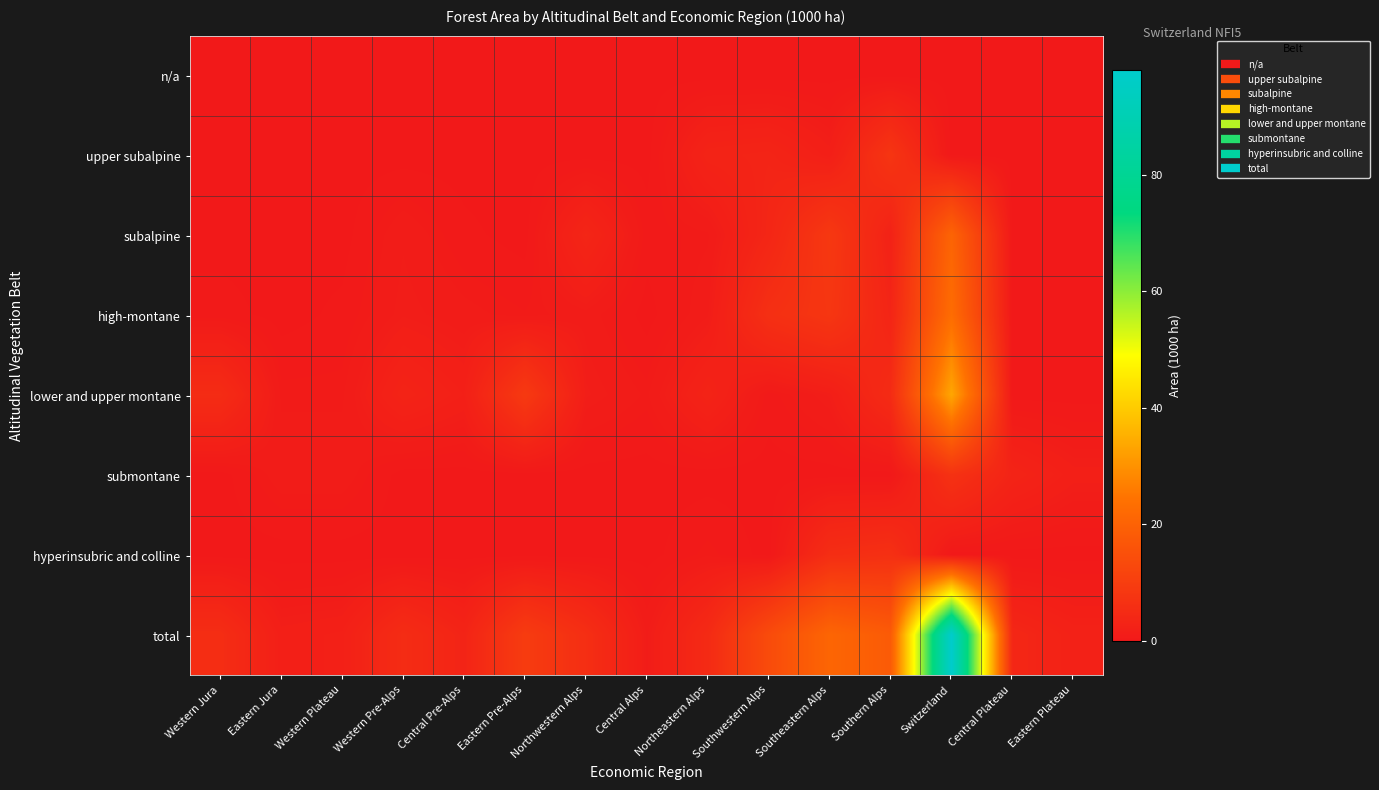

What is the total value across all series at Northeastern Alps?

13.1